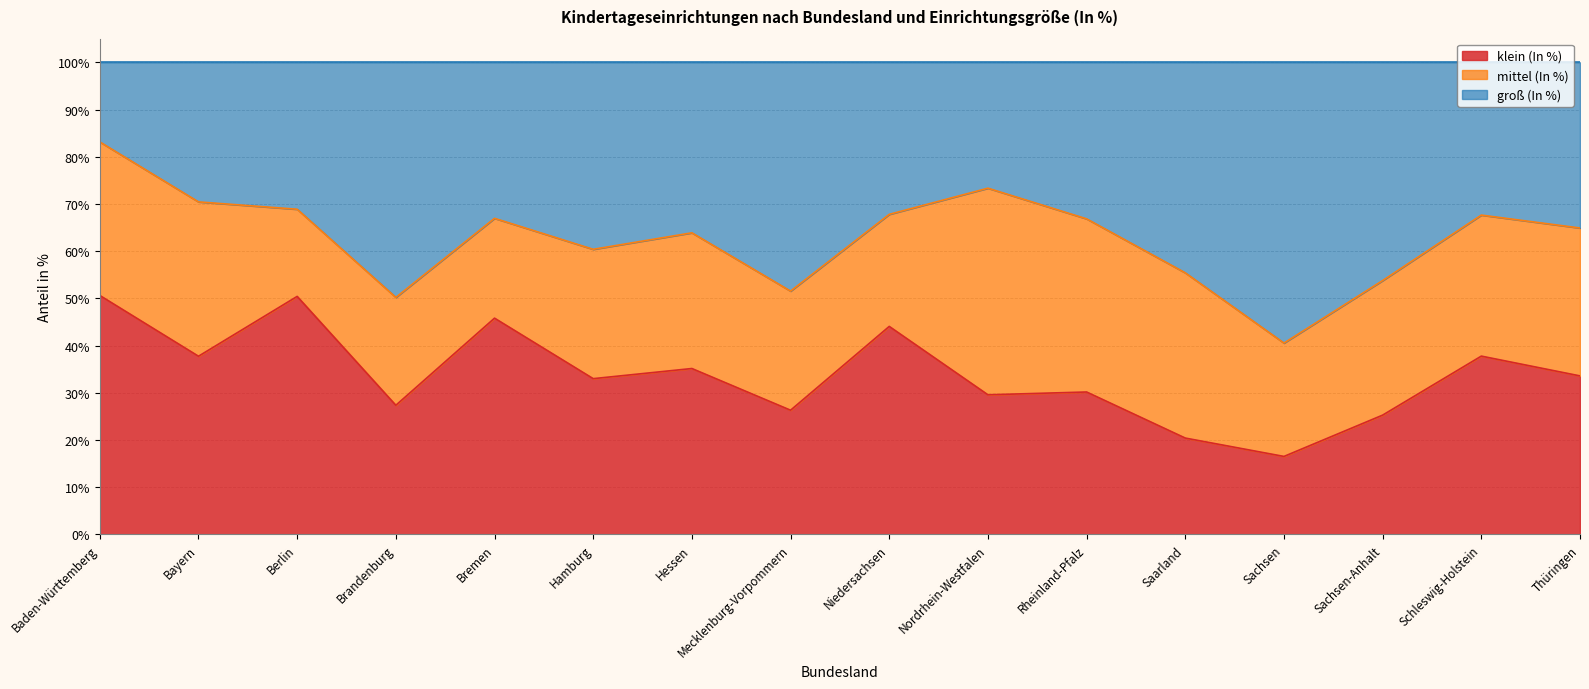

How many lines are shown in the chart?

3